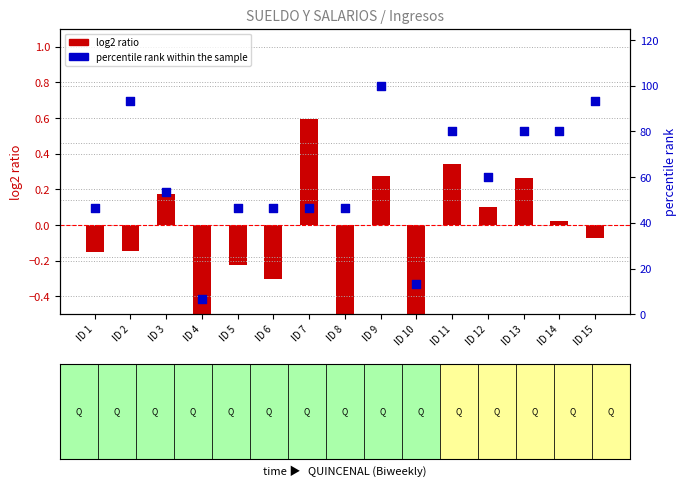

Which series reaches the minimum Y coordinate?

log2 ratio